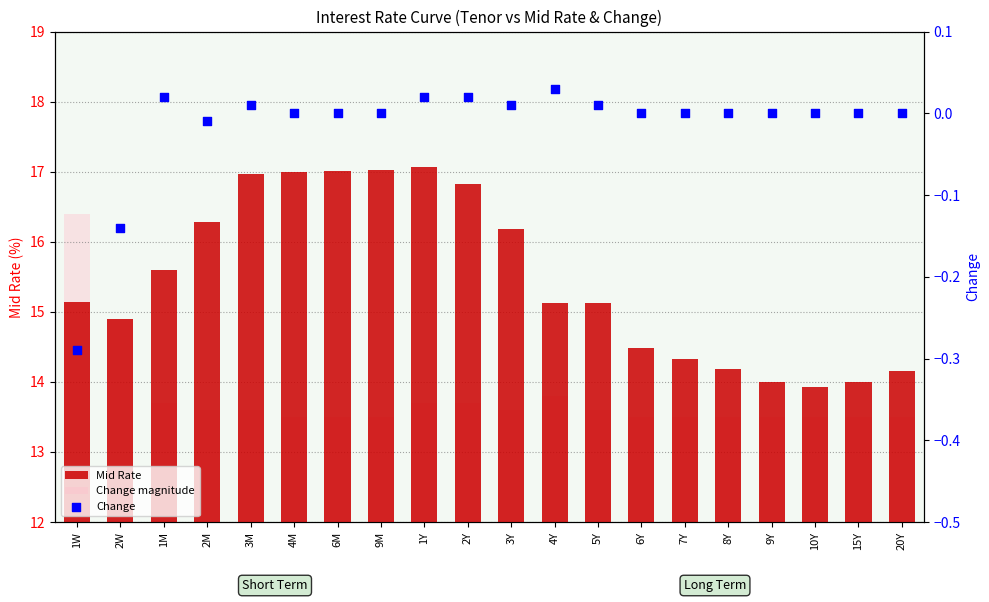

What is the total value across all series at 7Y?

27.8